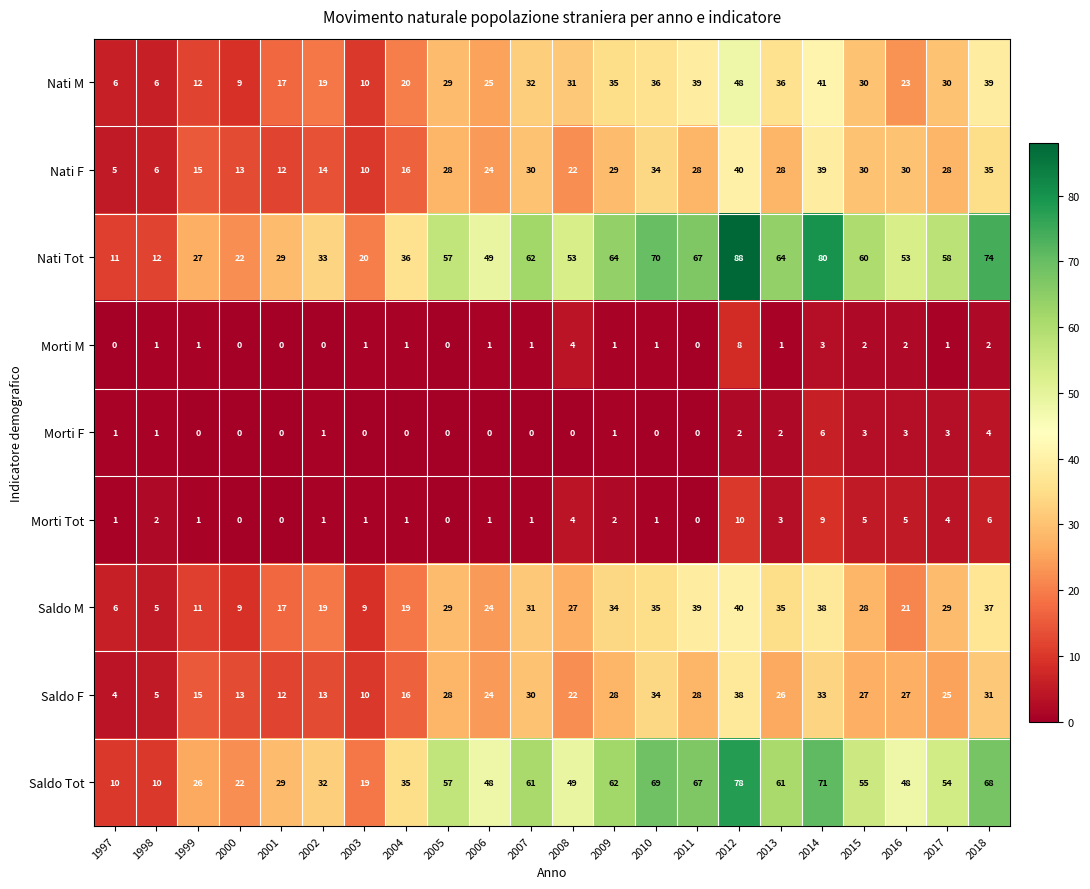

True or false: Morti F has a value of 1 at 2009.

True